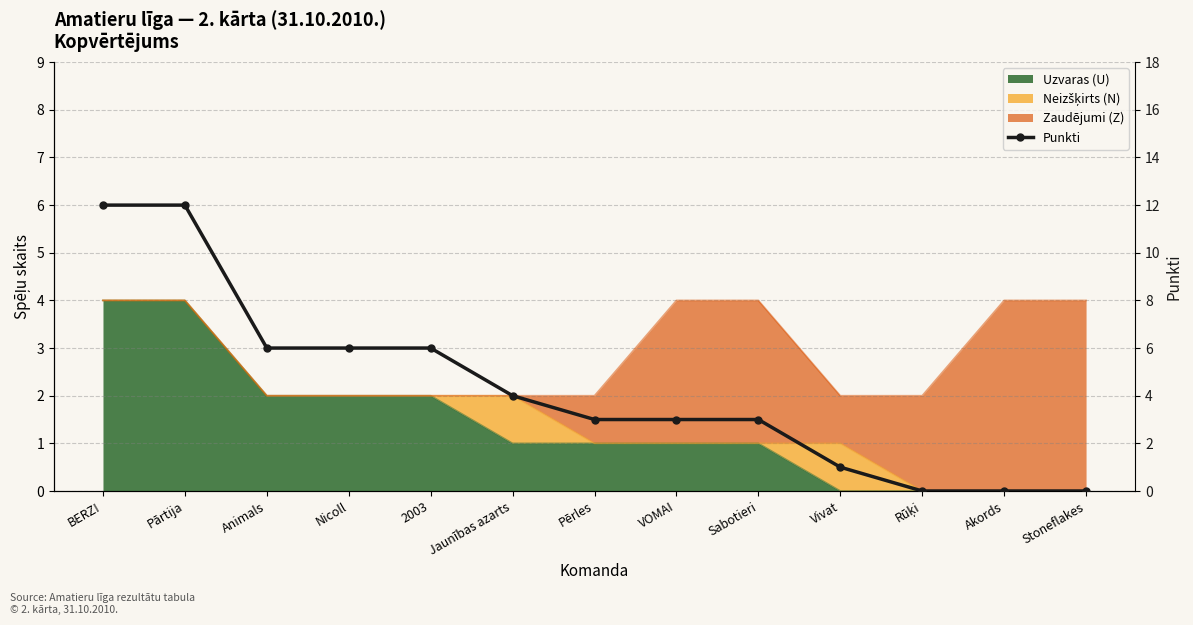

Is it true that the value at Stoneflakes is 7?

False